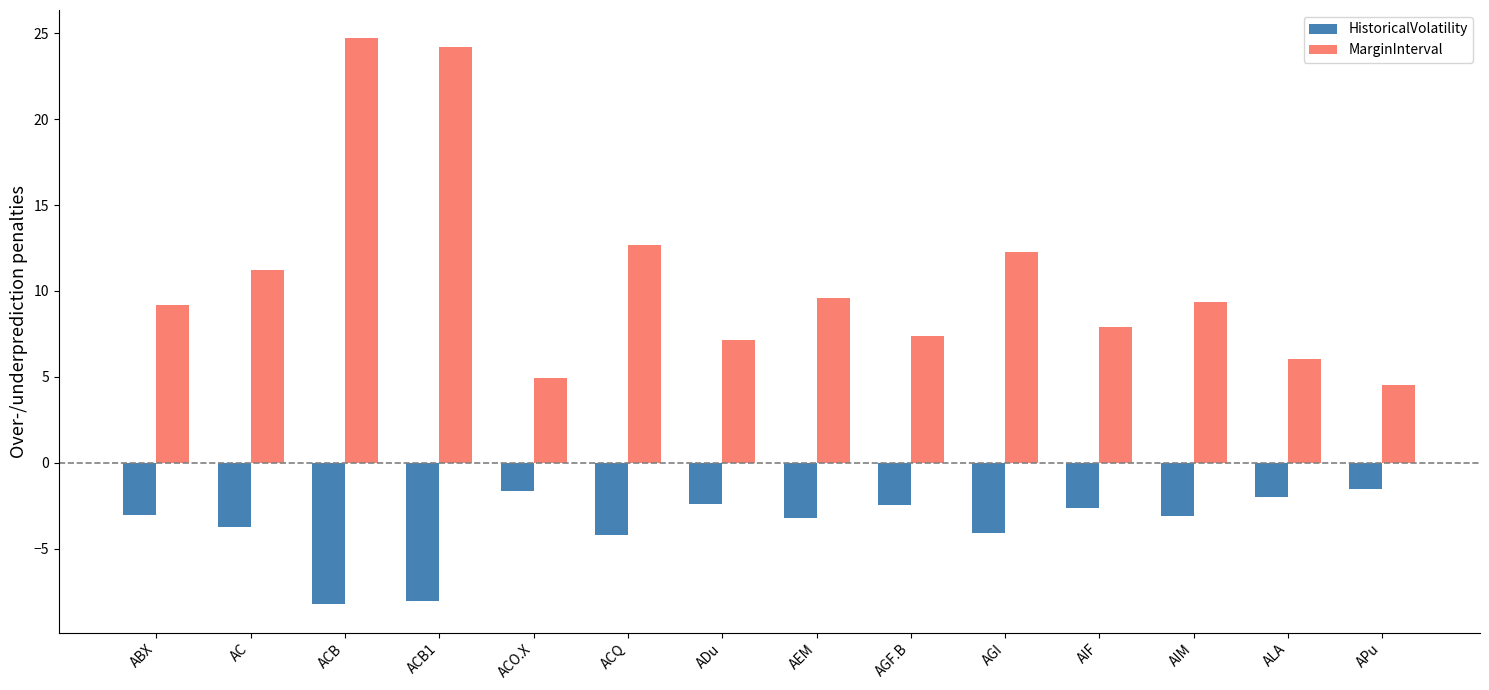

Does the chart contain stacked bars?

No